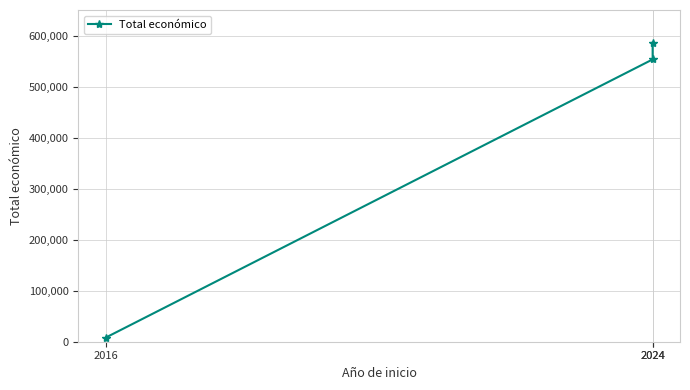

Is this an area chart (filled region under the line)?

No